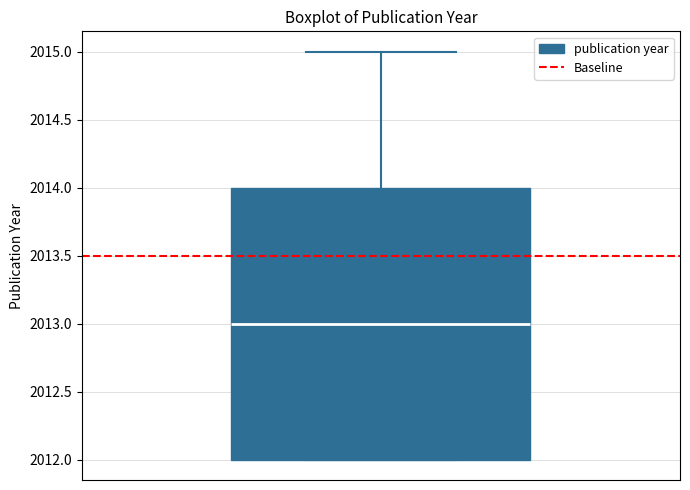

Read this box plot against the y-axis: the position of the median line, the range covered by the box, and the ends of both whiskers. The values are not printed on the chart, so give them approximately, as read against the axis.

median 2013, box 2012 to 2014, whiskers 2012 to 2015